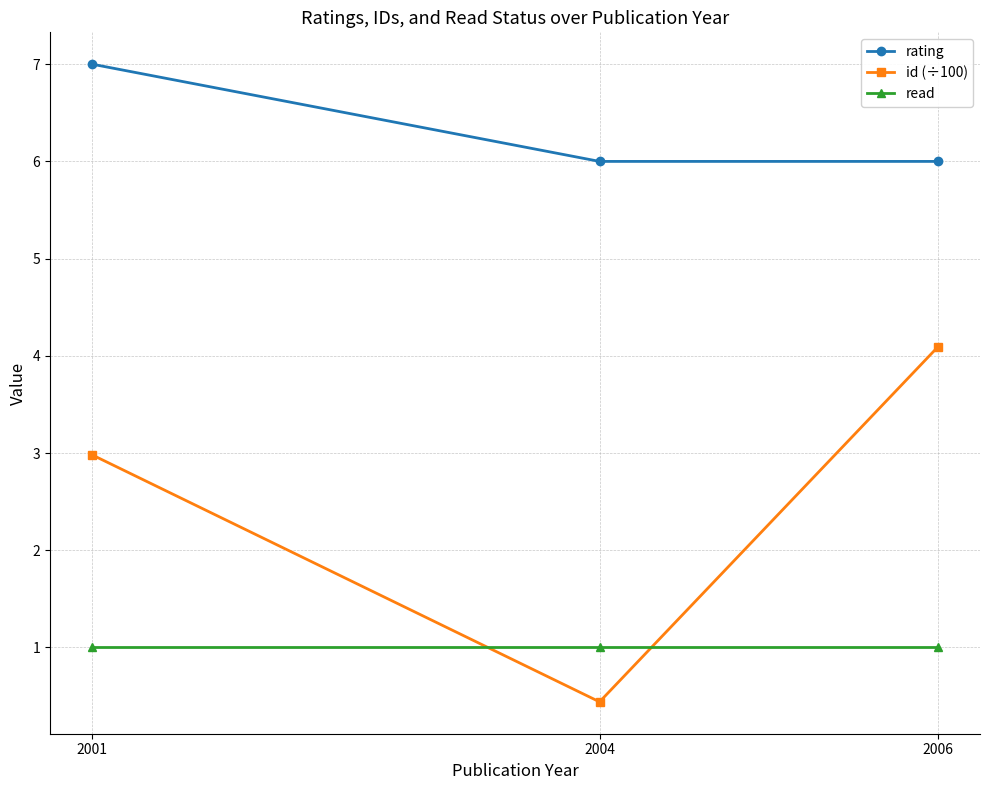

What are all the series names shown in the legend?

rating, id (÷100), read